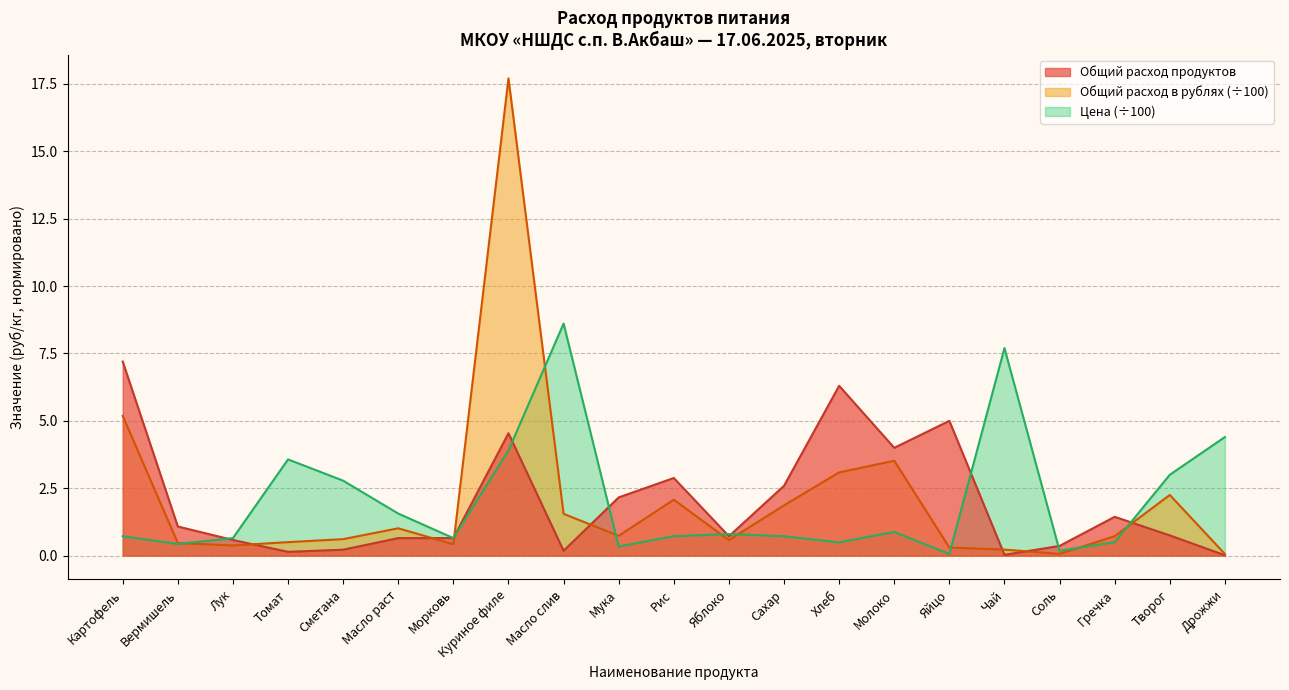

True or false: Цена has more than 0 points higher than both neighbors.

True